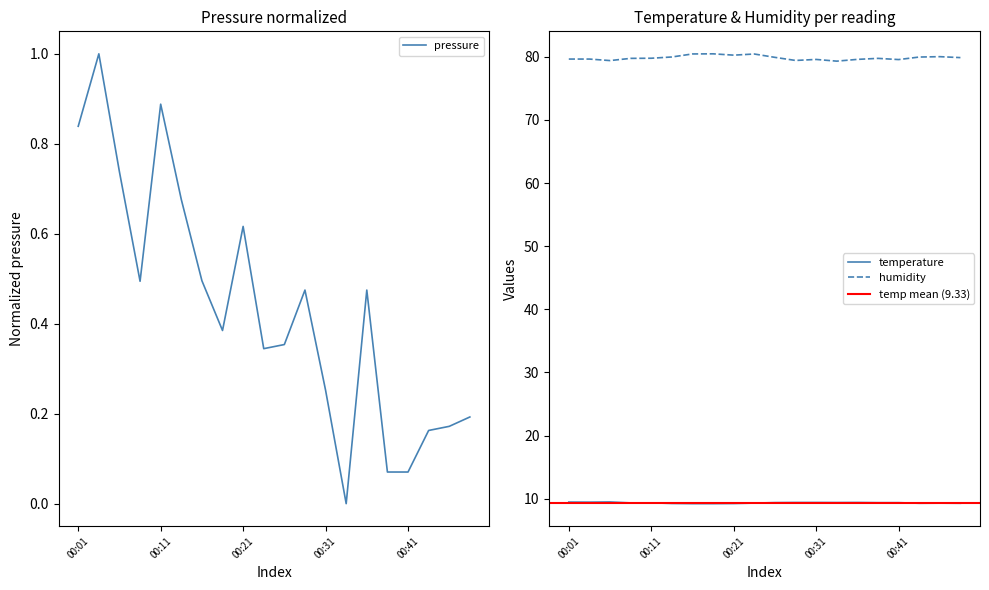

The value of pressure at 00:38 is 0.0. True or false?

False